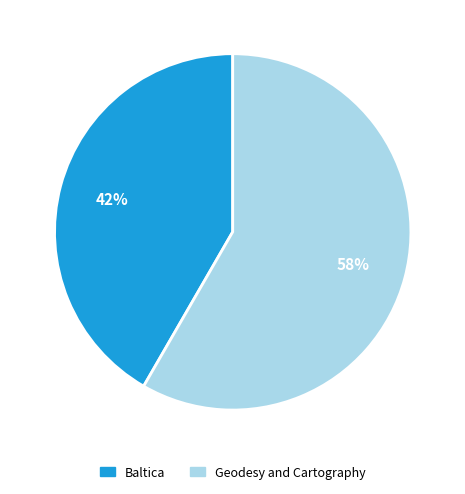

Combined, do Baltica and Geodesy and Cartography account for over 50%?

Yes